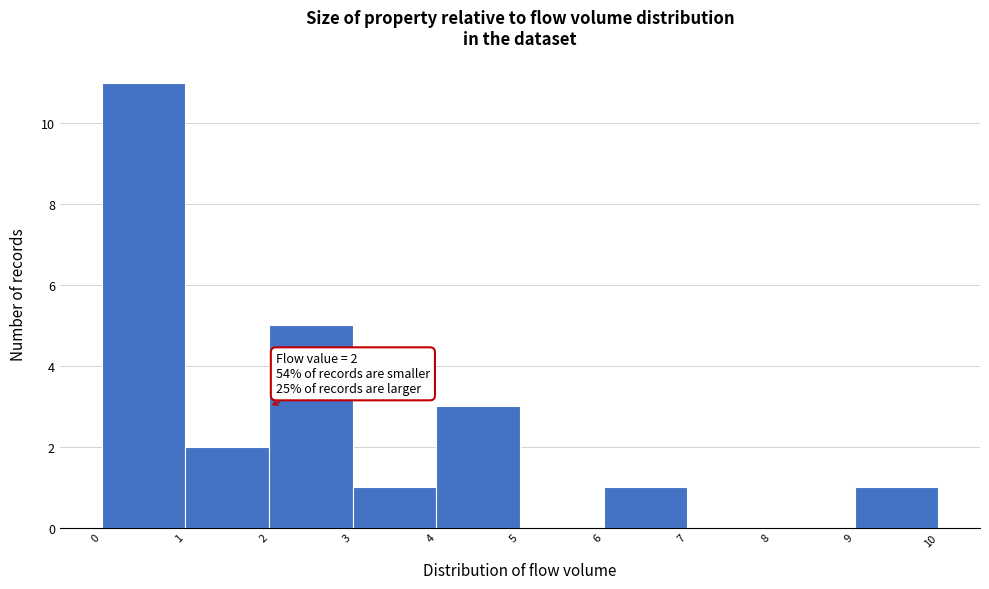

Which range on the x-axis has the tallest bar?

0 to 1